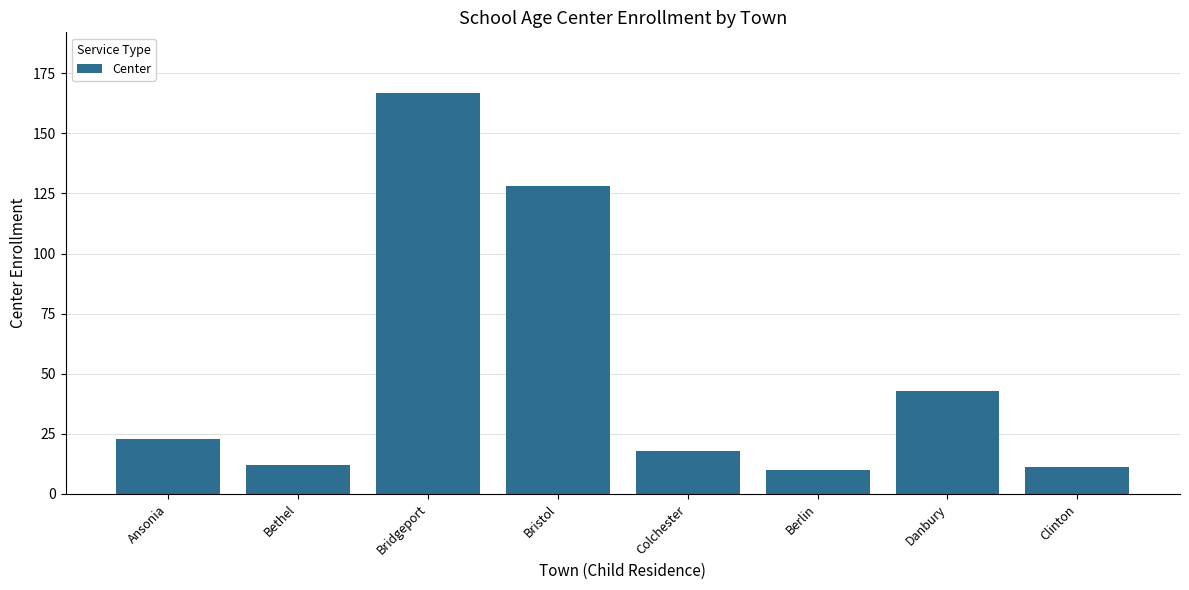

What is the smallest value displayed?

10